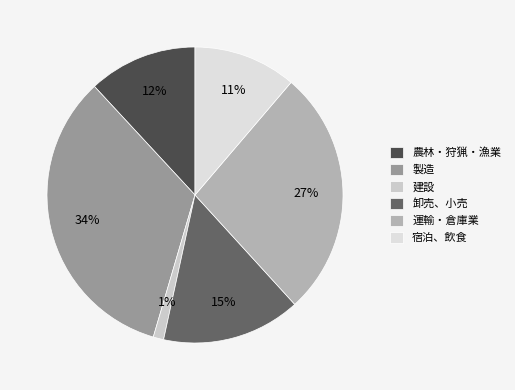

Is the sum of 製造 and 建設 greater than half?

No